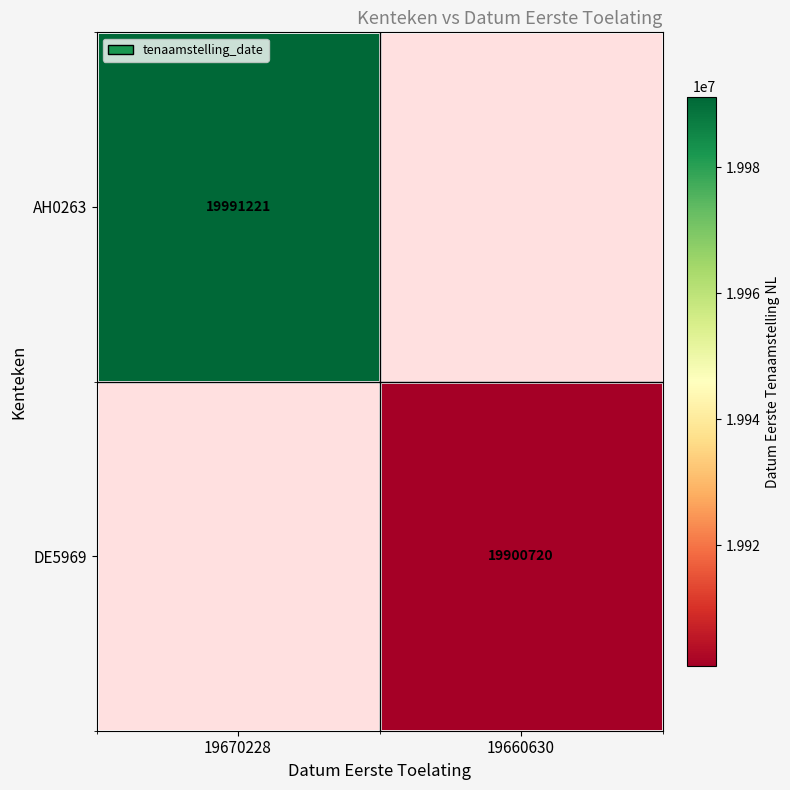

The value of AH0263 at 19670228 is 26651113. True or false?

False